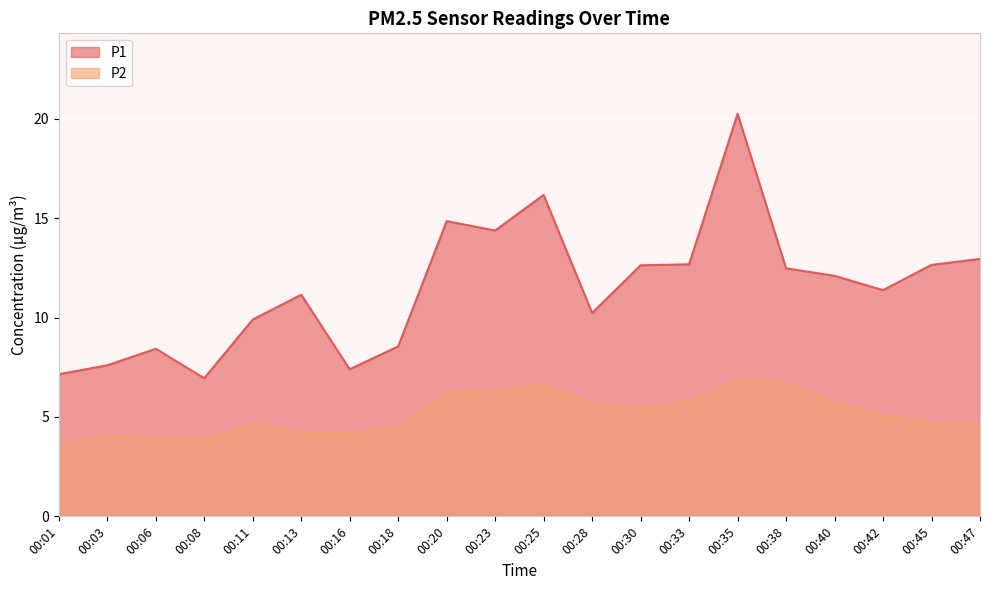

Rank the series by their average value, from highest to lowest.

P1, P2